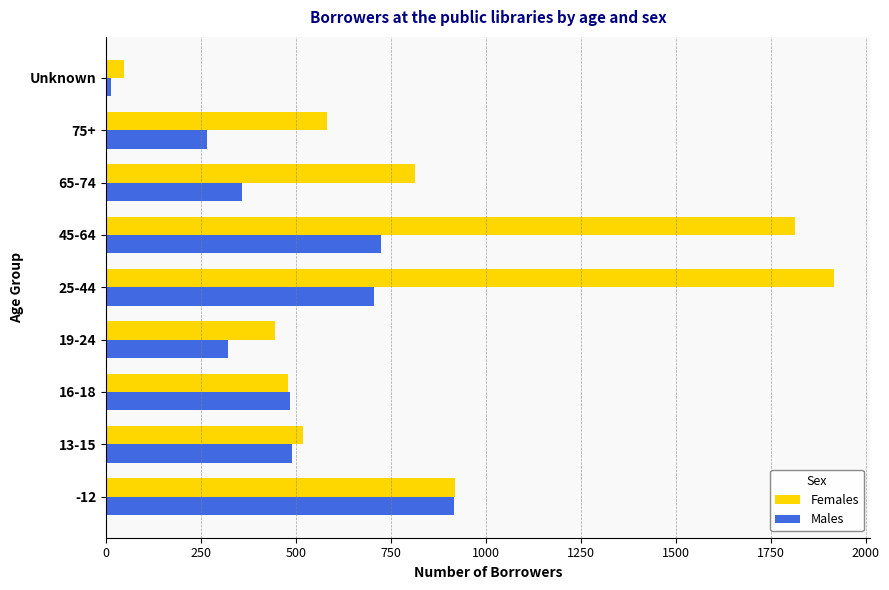

The Males series shows 724 at 45-64. True or false?

True